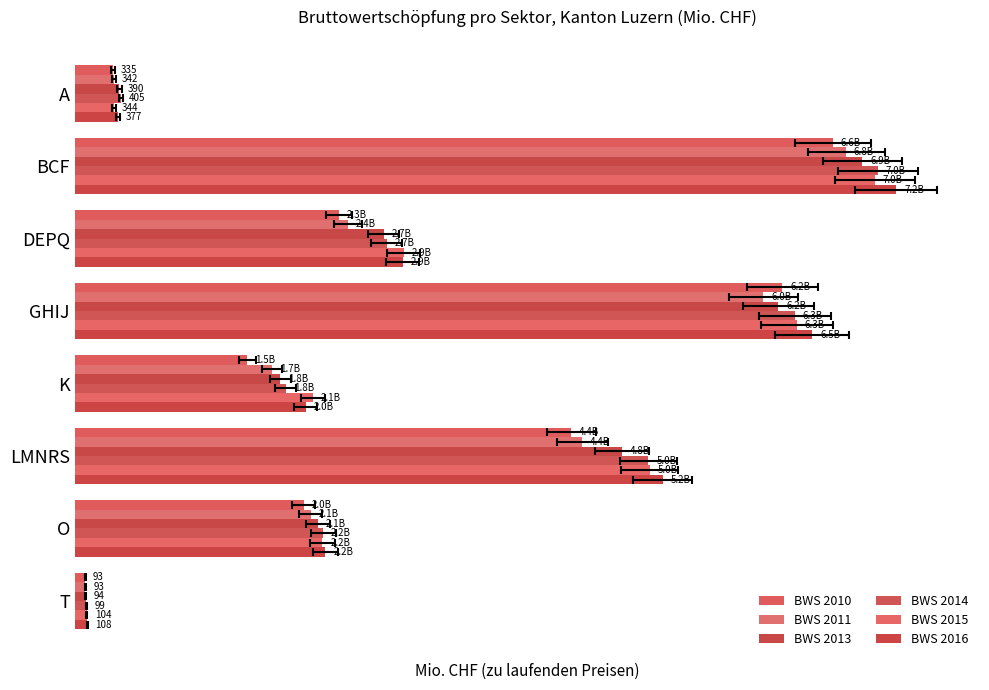

What is the difference between the maximum and minimum values in the BWS 2011 series?

6671.2